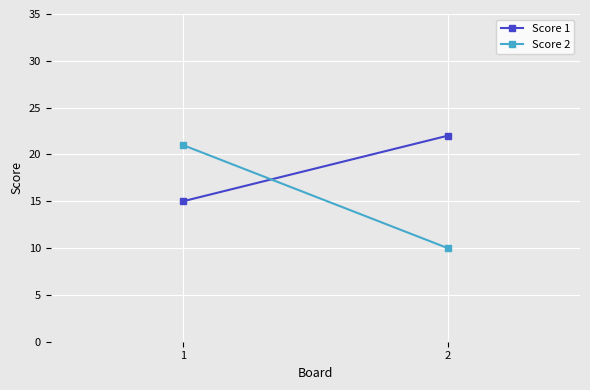

Is this an area chart (filled region under the line)?

No